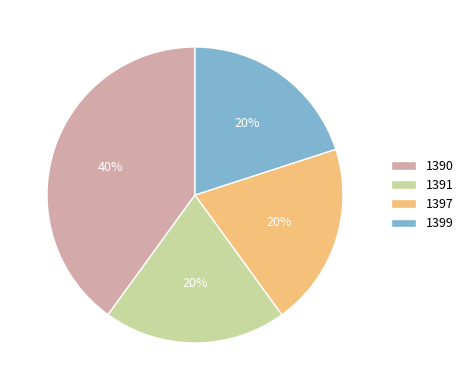

To the nearest percent, what portion does 1390 represent?

40%